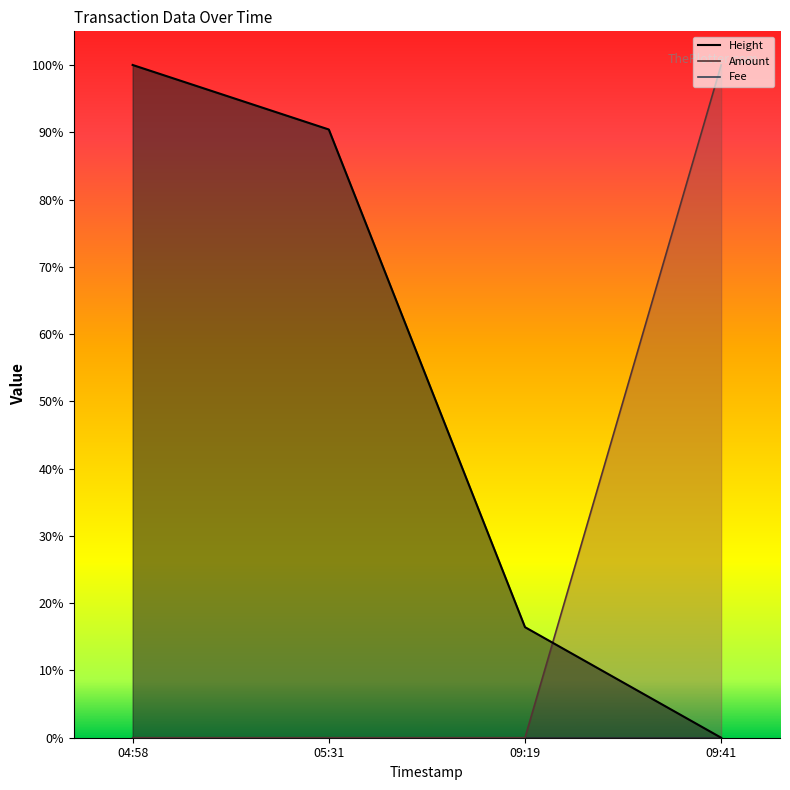

What is the value of the Amount point at the 4th from the left?

1.0